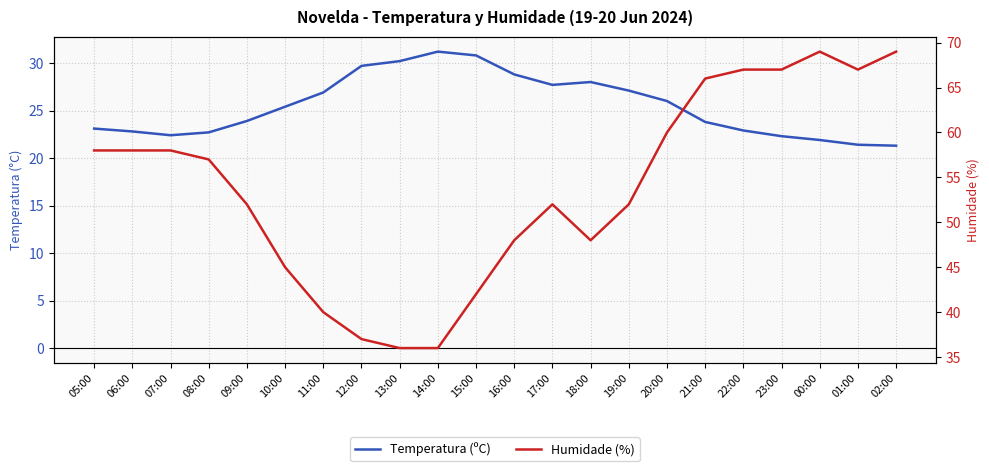

Where is Temperatura (ºC) nearest to the value 26?

20:00